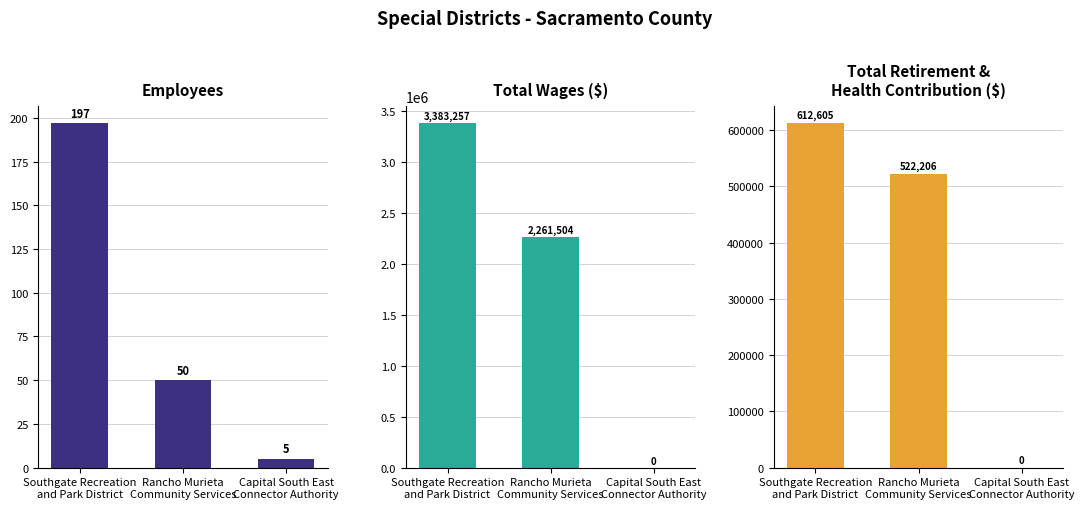

How many series are shown in this chart?

3